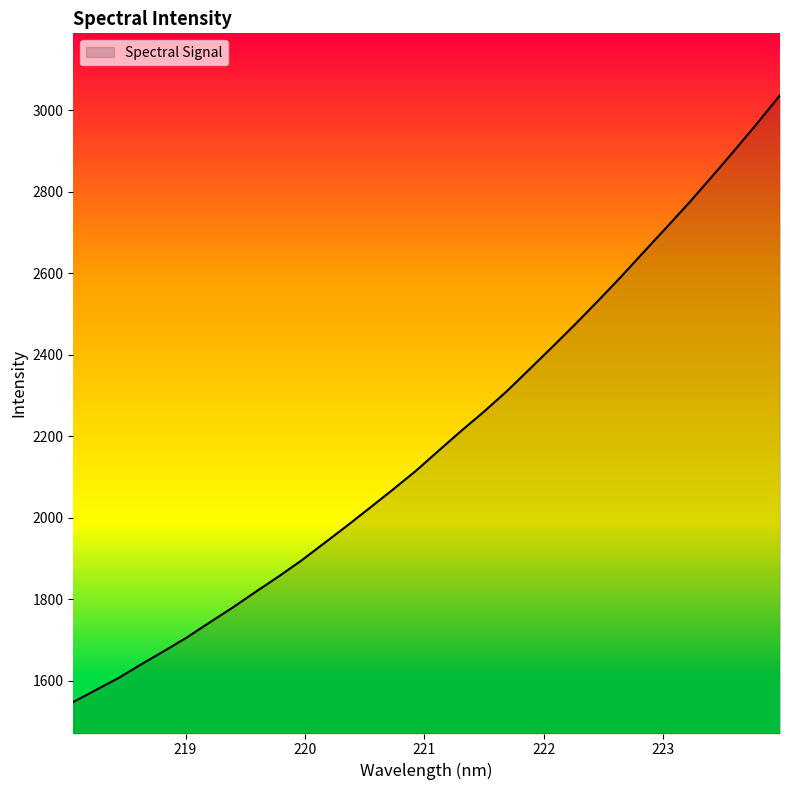

True or false: the data shows 968.0 at 222.8355.

False